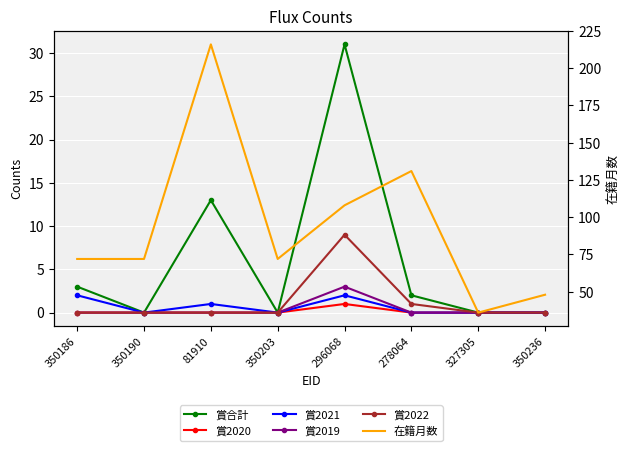

Is this an area chart (filled region under the line)?

No